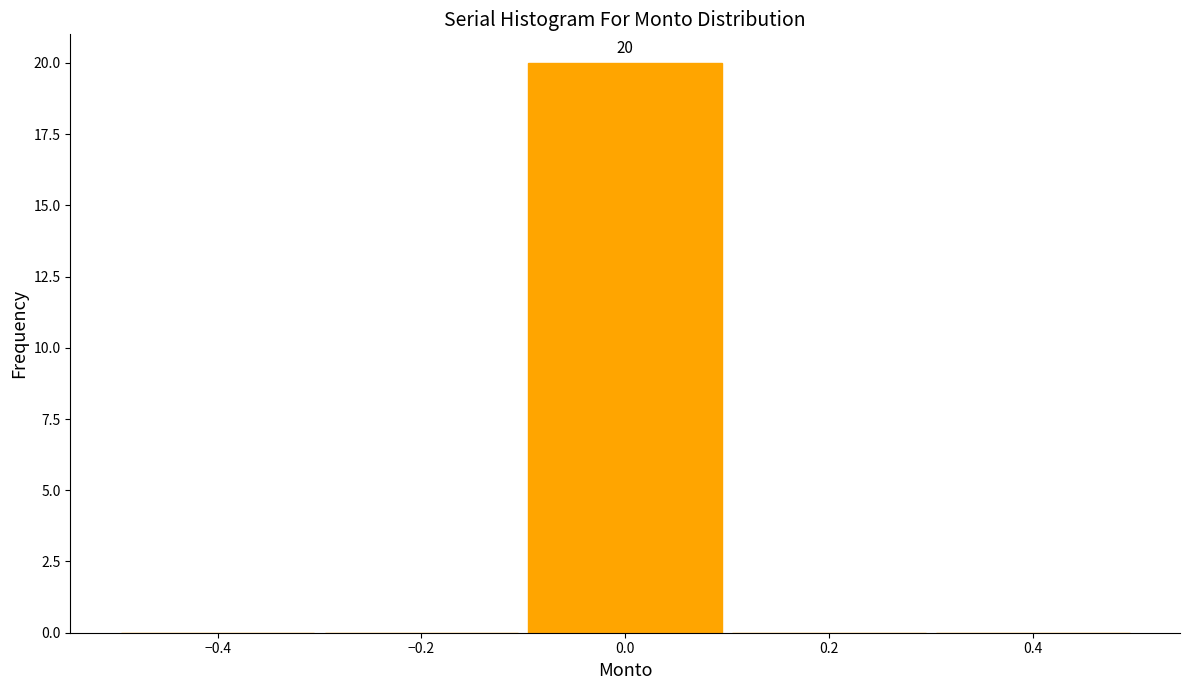

Over which range of the x-axis is the bar tallest?

-0.1 to 0.1